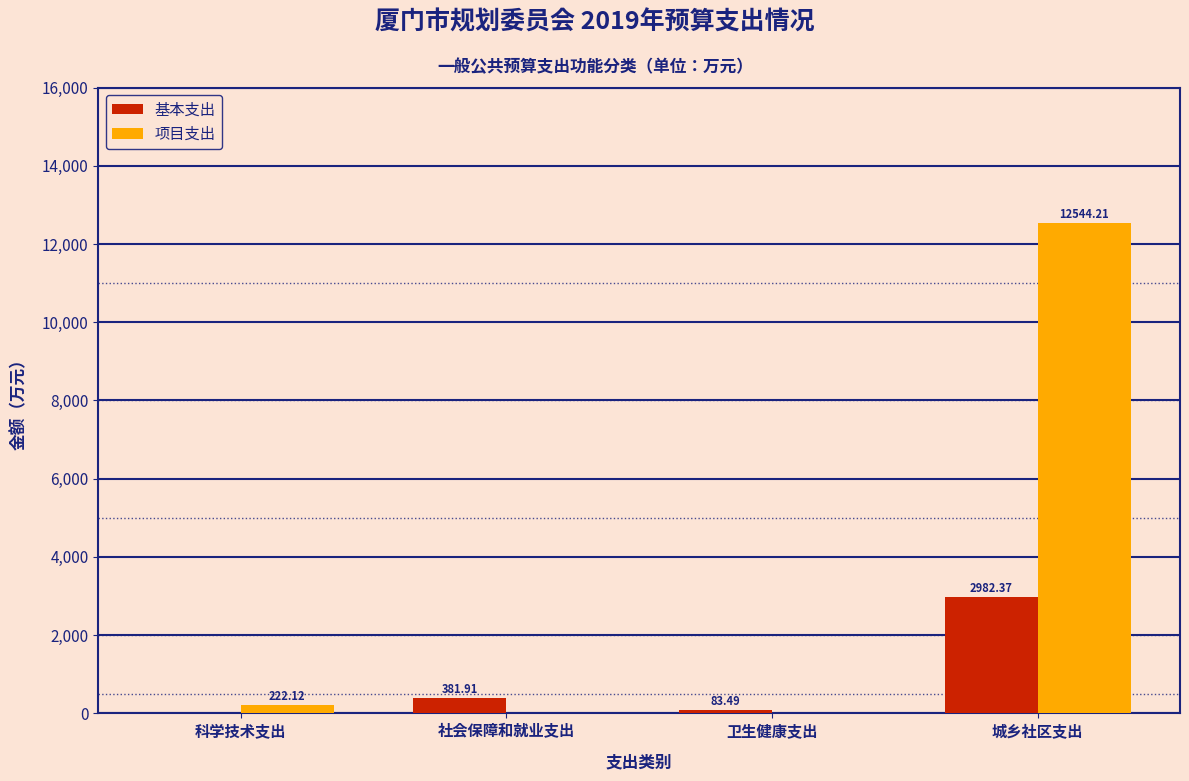

At which label is 基本支出 closest to 1491?

社会保障和就业支出